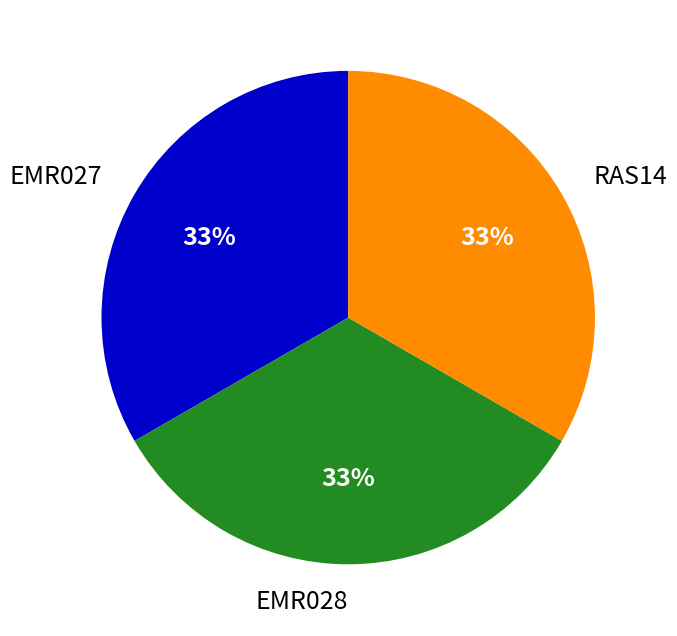

True or false: RAS14 accounts for 33% of the total.

True